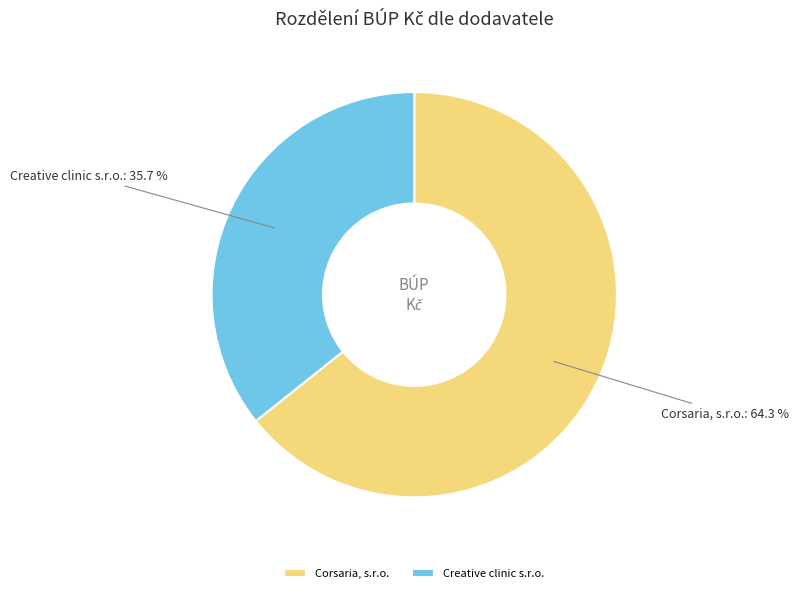

Combined, do Creative clinic s.r.o. and Corsaria, s.r.o. account for over 50%?

Yes